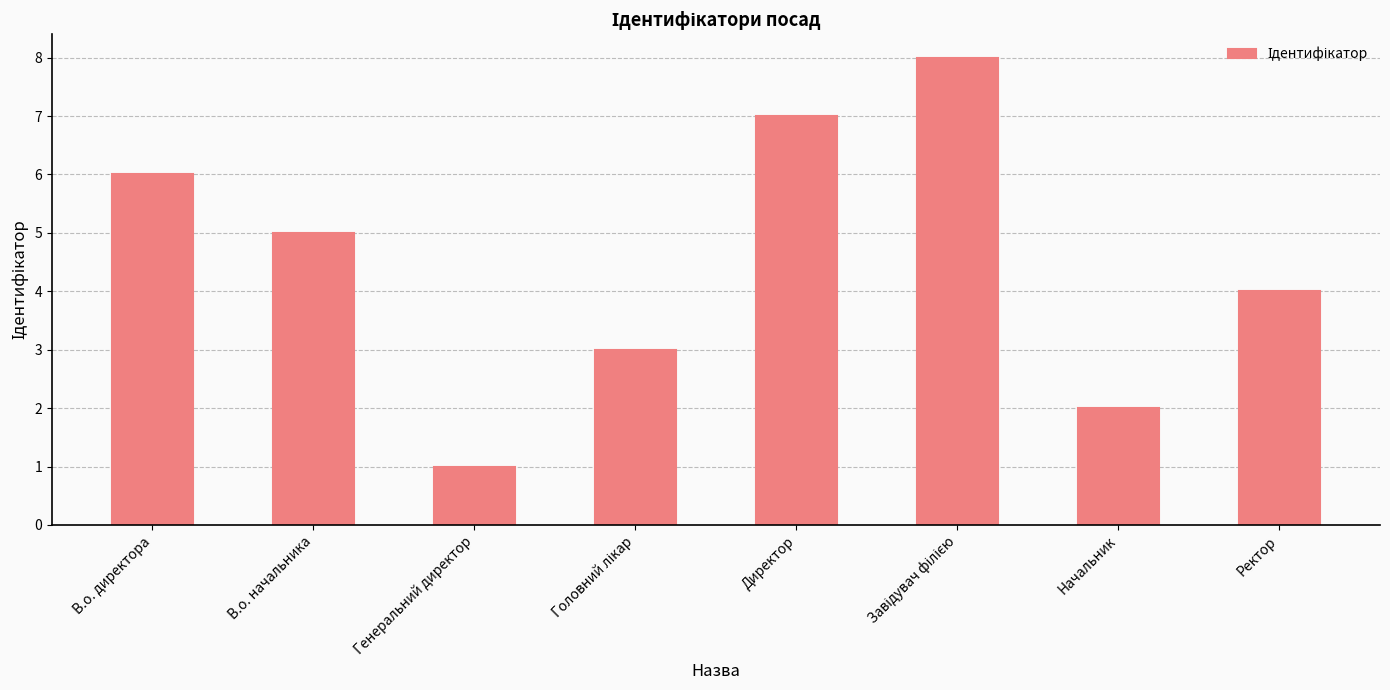

What is the ratio of the value at В.о. начальника to the value at Начальник?

2.5